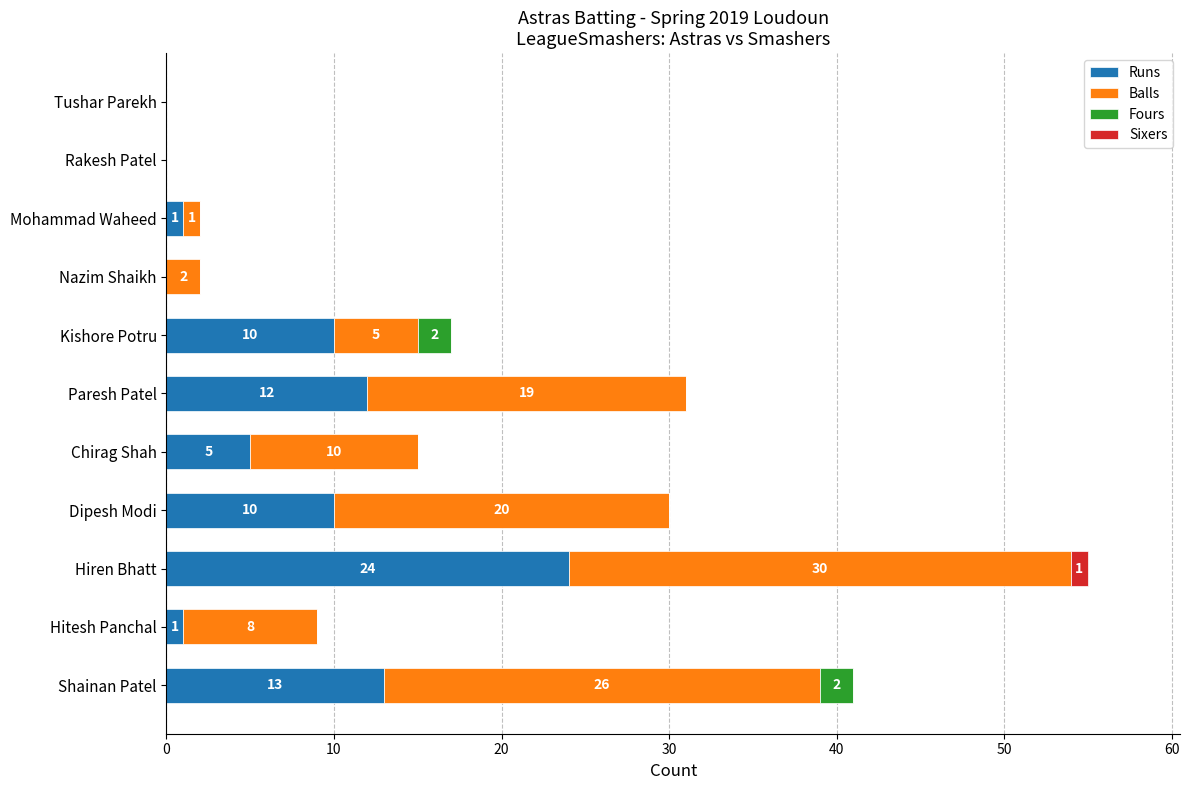

The value of Runs at Kishore Potru is 7. True or false?

False